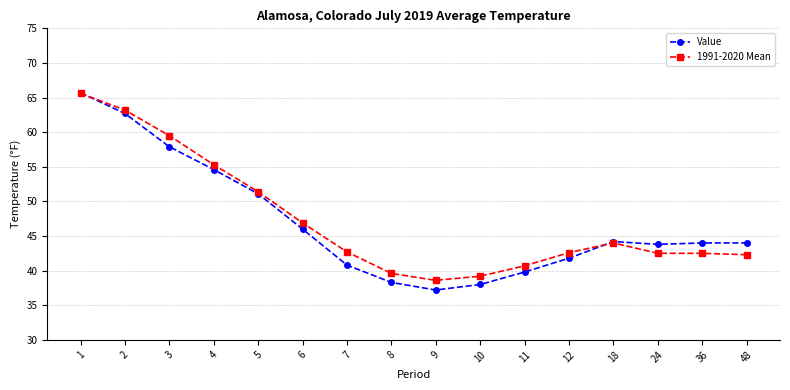

What is the sum of the Value values at 3 and 11?

97.7